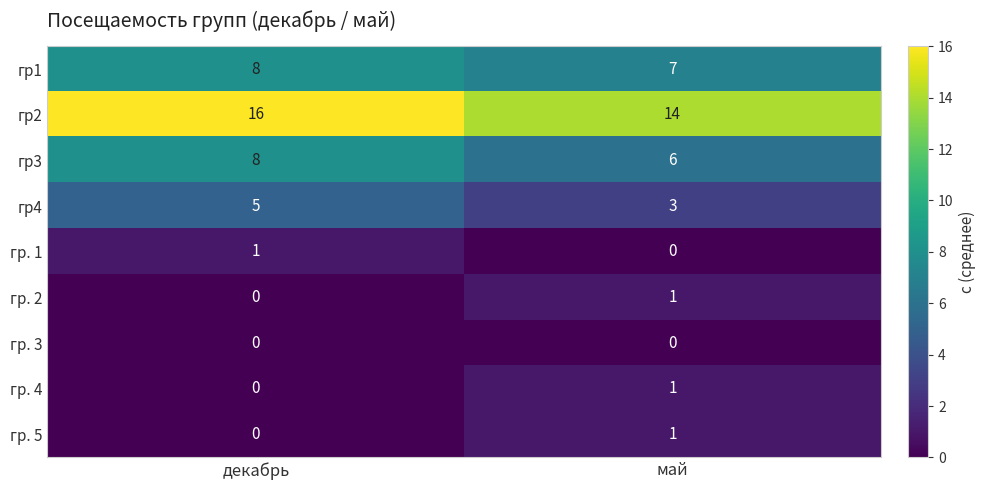

Is it true that гр. 3 equals 0 at май?

True